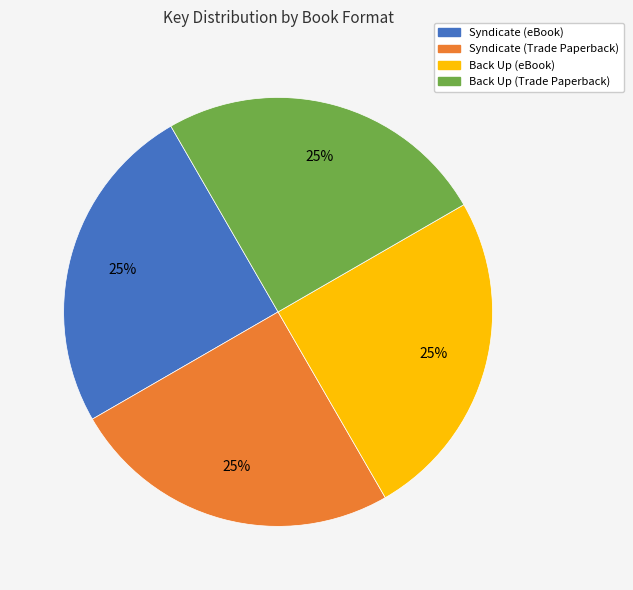

What is the ratio of the value at Syndicate (Trade Paperback) to the value at Syndicate (eBook)?

1.0